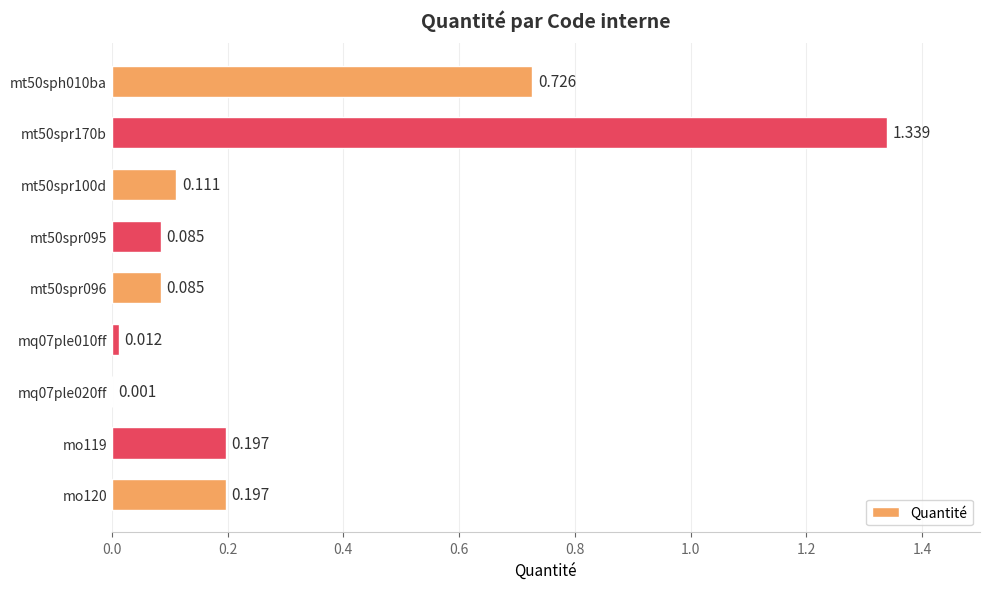

How many series are shown in this chart?

1